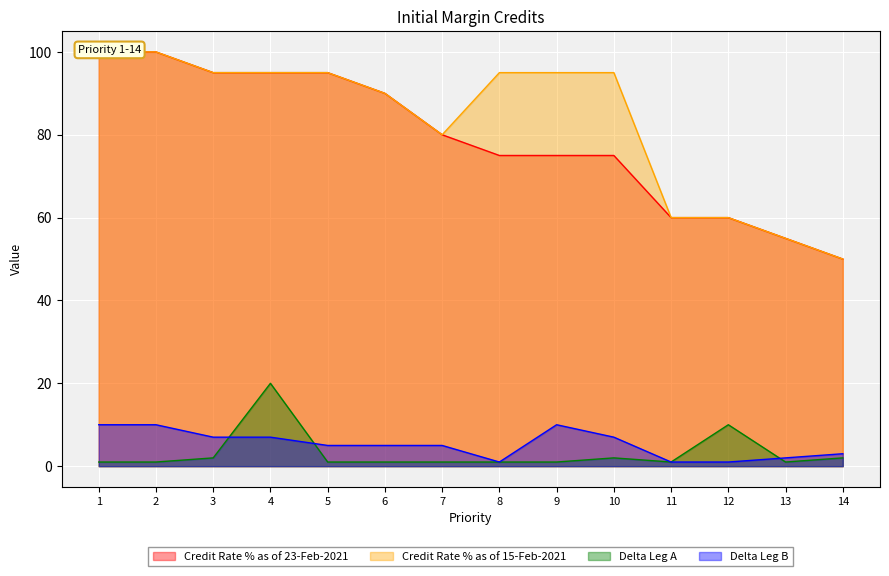

What is the smallest value displayed?

1